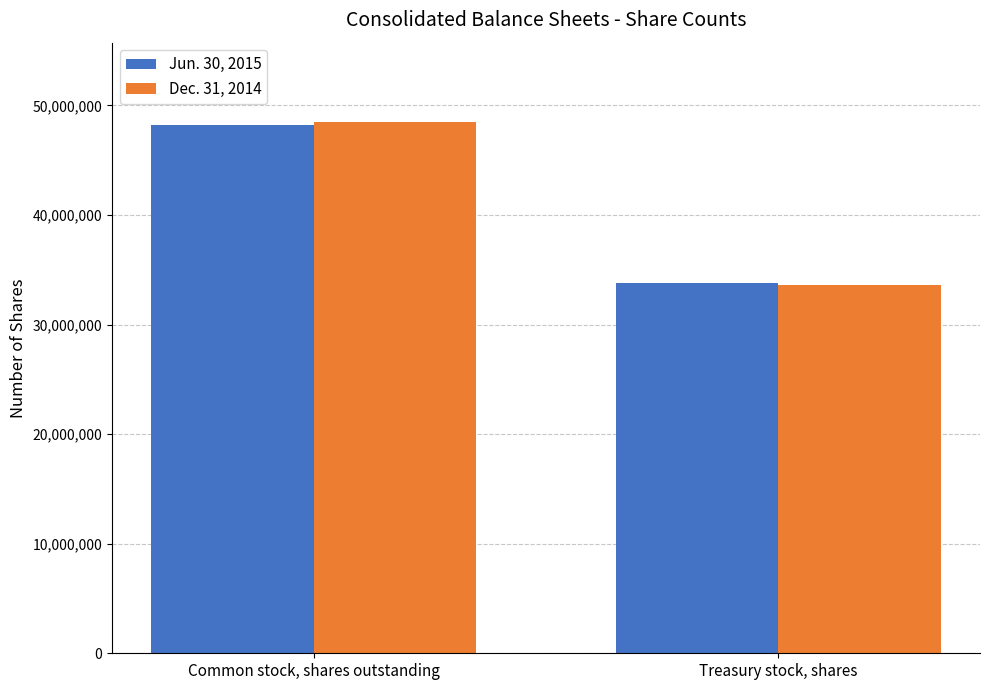

What is the difference between the Dec. 31, 2014 values at Treasury stock, shares and Common stock, shares outstanding?

14853451